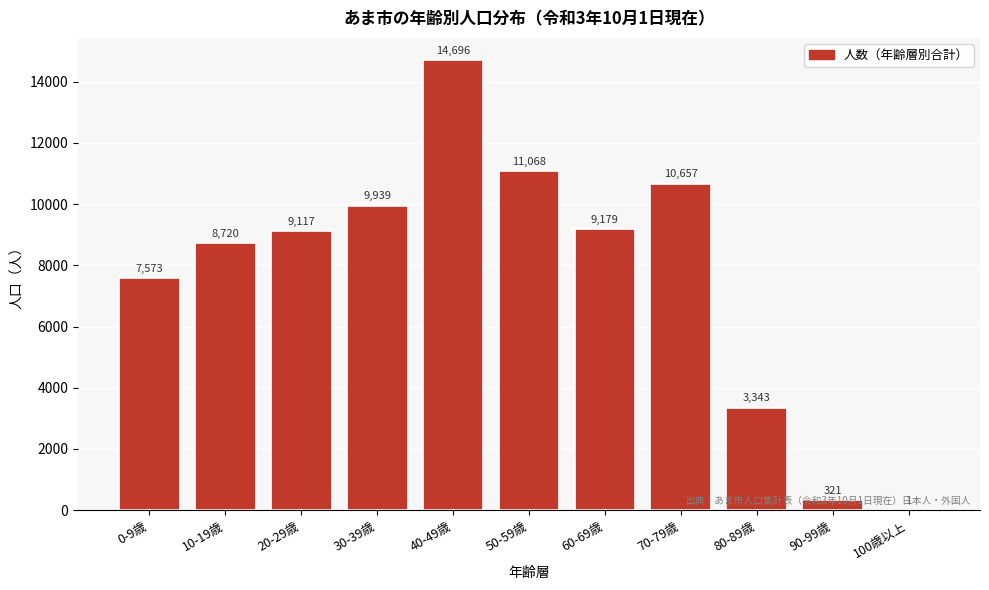

At which label is the value closest to 7348?

0-9歳